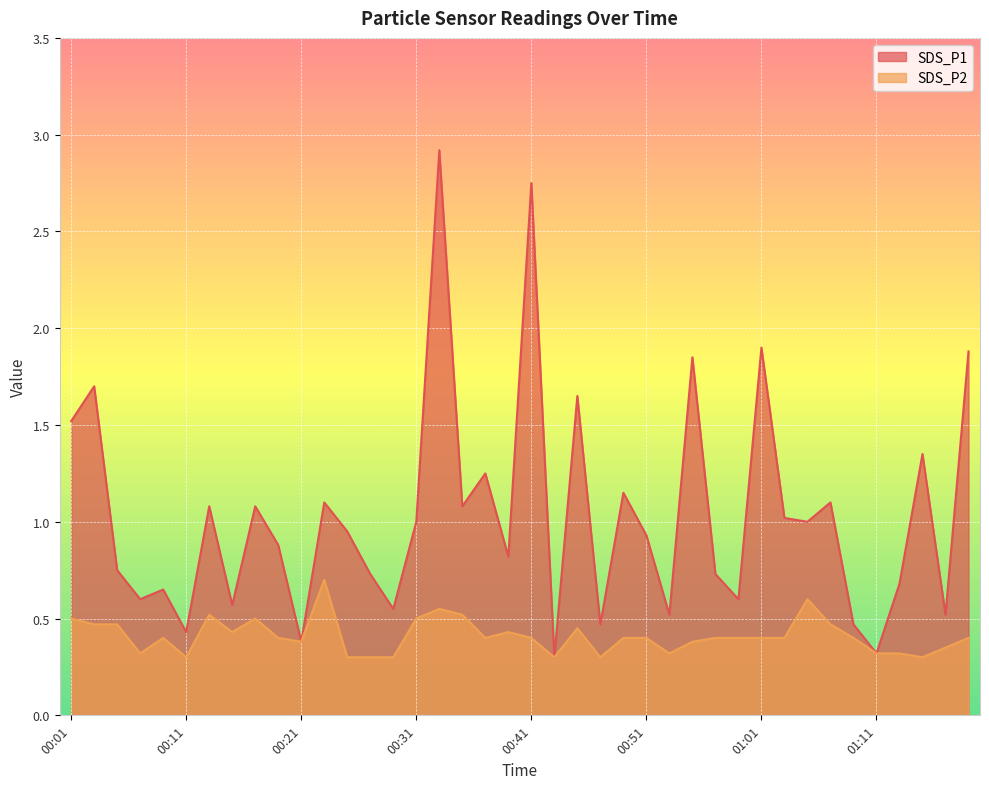

What is the label of the 11th point from the left?

00:21